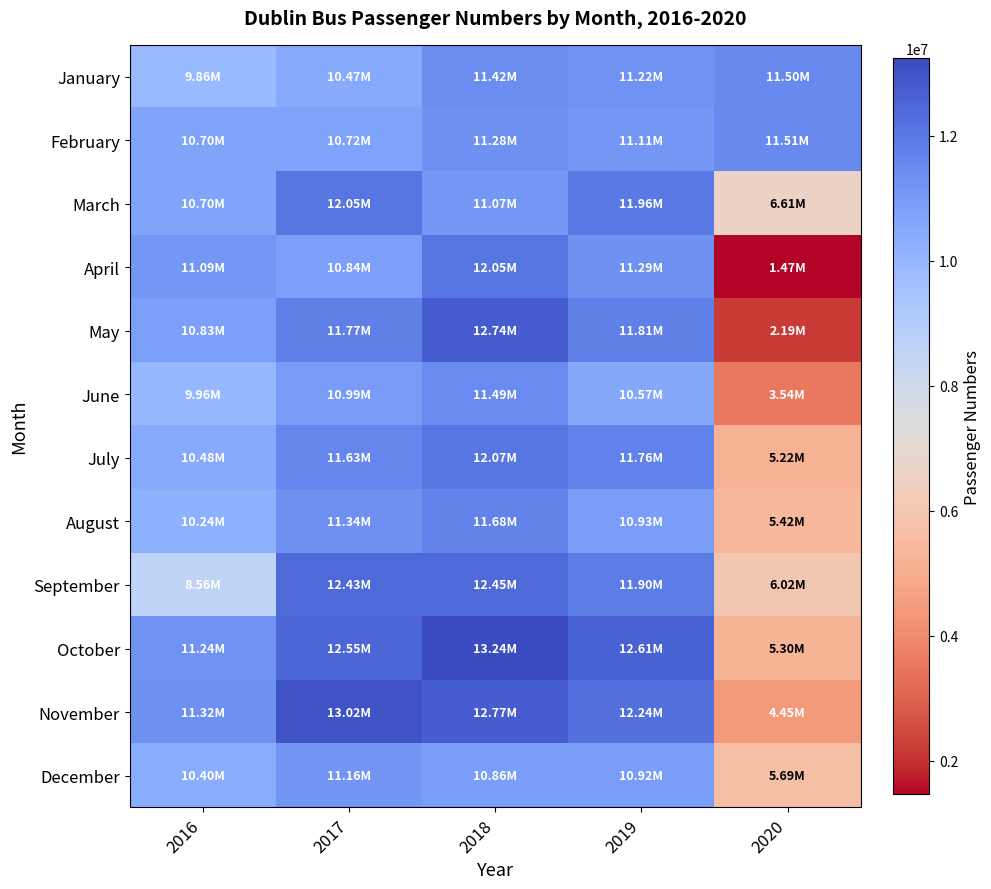

Reading right to left, extract all data points from this chart.

January: 2020=11501632.5	2019=11216738.0	2018=11419534.0	2017=10468427.0	2016=9857291.0
February: 2020=11510849.8	2019=11107751.0	2018=11279304.0	2017=10718425.0	2016=10700553.0
March: 2020=6606702.1	2019=11959588.0	2018=11067489.0	2017=12051139.0	2016=10701987.0
April: 2020=1467736.1	2019=11285530.0	2018=12046319.0	2017=10841832.0	2016=11091977.0
May: 2020=2192360.7	2019=11811474.0	2018=12737152.0	2017=11771832.0	2016=10825747.0
June: 2020=3544895.1	2019=10569888.0	2018=11490525.0	2017=10986482.0	2016=9957220.0
July: 2020=5224212.1	2019=11760960.0	2018=12074231.0	2017=11629833.0	2016=10480109.0
August: 2020=5418671.2	2019=10931243.0	2018=11679839.0	2017=11342248.0	2016=10243169.0
September: 2020=6024417.3	2019=11898080.0	2018=12448501.0	2017=12432529.0	2016=8559909.0
October: 2020=5296571.5	2019=12611911.0	2018=13240113.0	2017=12546921.0	2016=11236567.0
November: 2020=4449595.4	2019=12239821.0	2018=12765522.0	2017=13024610.0	2016=11318902.0
December: 2020=5689784.1	2019=10917996.0	2018=10855955.0	2017=11163861.0	2016=10403922.0